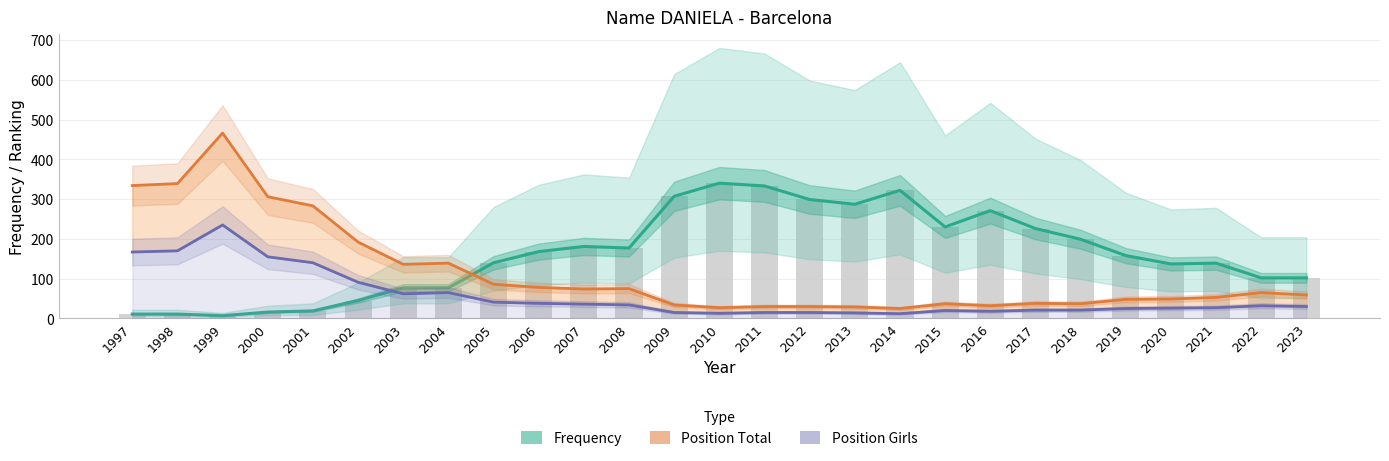

Reading right to left, what are all the values shown in this chart?

Frequency (line): 102	102	139	137	158	199	226	271	230	322	287	299	333	340	307	177	181	168	140	77	77	45	19	16	7	11	11
Position Total: 59	65	53	49	48	37	38	32	37	25	29	30	30	27	34	75	74	78	86	139	136	192	283	306	466	339	334
Position Girls: 30	32	27	26	25	21	21	18	20	12	14	15	15	13	15	34	36	38	41	65	62	91	140	155	235	170	167
Frequency: 102	102	139	137	158	199	226	271	230	322	287	299	333	340	307	177	181	168	140	77	77	45	19	16	7	11	11